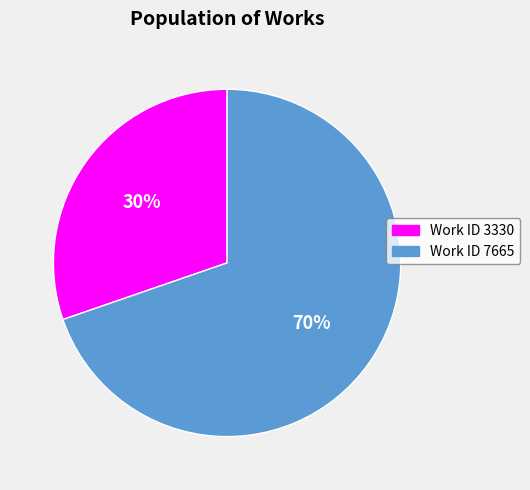

Does Work ID 7665 represent more than half of the total?

Yes